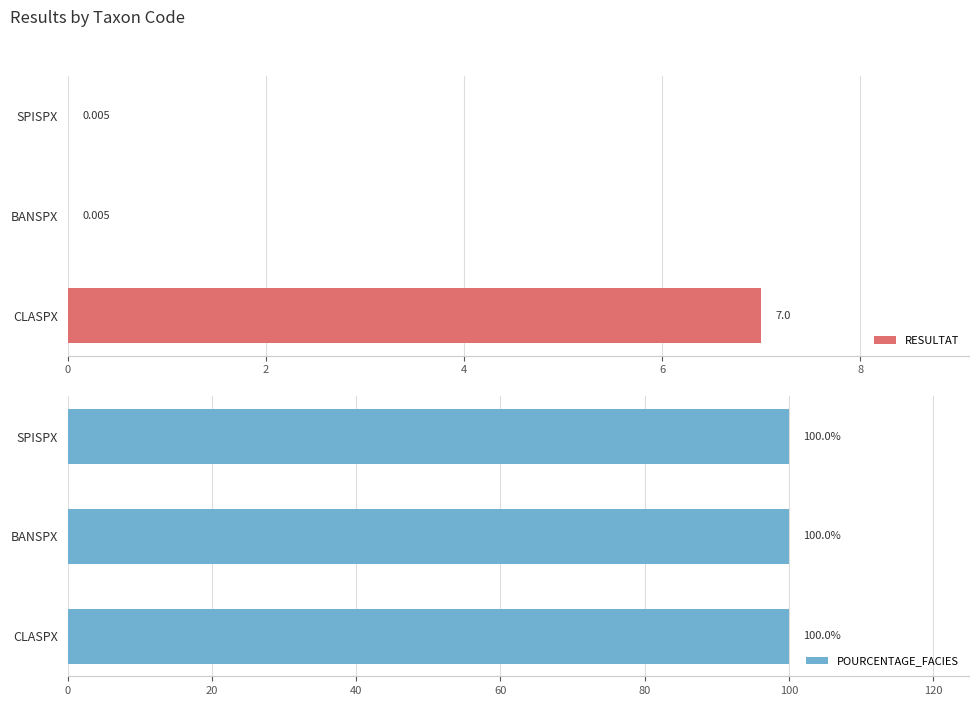

Which category has the highest value in the RESULTAT series?

CLASPX